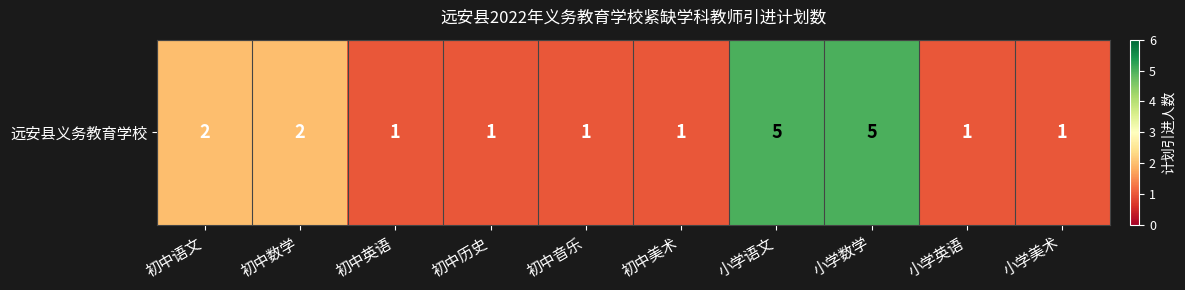

The value at 初中音乐 is 1. True or false?

True